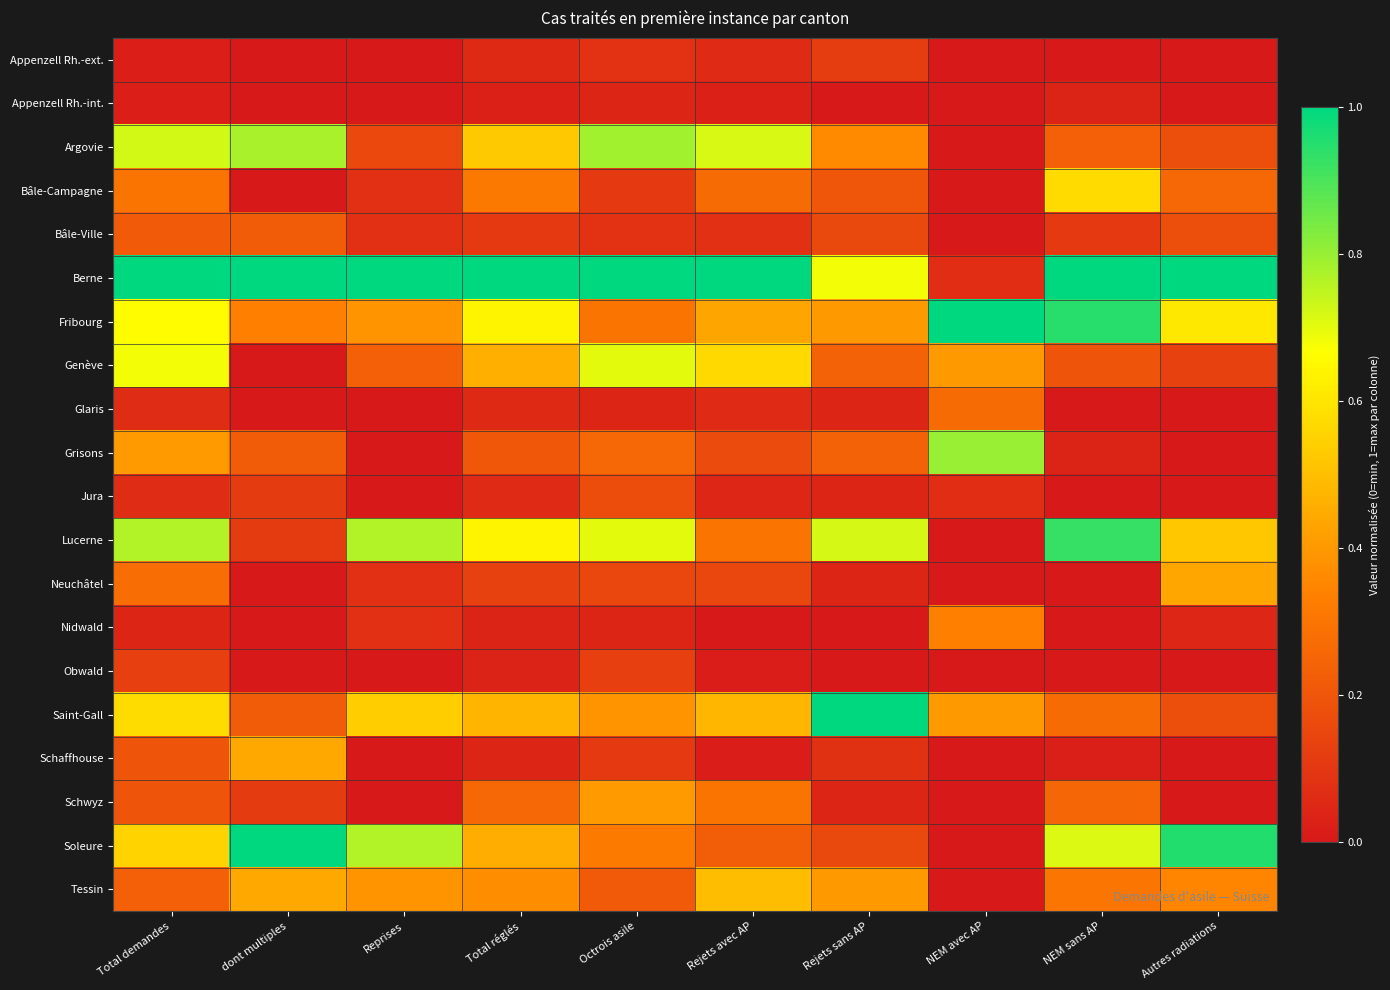

Reading left to right, list all the values displayed in this chart.

Appenzell Rh.-ext.: Total demandes=0.0	dont multiples=0.0	Reprises=0.0	Total réglés=0.1	Octrois asile=0.1	Rejets avec AP=0.1	Rejets sans AP=0.1	NEM avec AP=0.0	NEM sans AP=0.0	Autres radiations=0.0
Appenzell Rh.-int.: Total demandes=0.0	dont multiples=0.0	Reprises=0.0	Total réglés=0.0	Octrois asile=0.0	Rejets avec AP=0.0	Rejets sans AP=0.0	NEM avec AP=0.0	NEM sans AP=0.0	Autres radiations=0.0
Argovie: Total demandes=0.7	dont multiples=0.8	Reprises=0.2	Total réglés=0.5	Octrois asile=0.8	Rejets avec AP=0.7	Rejets sans AP=0.4	NEM avec AP=0.0	NEM sans AP=0.2	Autres radiations=0.2
Bâle-Campagne: Total demandes=0.3	dont multiples=0.0	Reprises=0.1	Total réglés=0.3	Octrois asile=0.1	Rejets avec AP=0.3	Rejets sans AP=0.2	NEM avec AP=0.0	NEM sans AP=0.6	Autres radiations=0.3
Bâle-Ville: Total demandes=0.2	dont multiples=0.2	Reprises=0.1	Total réglés=0.1	Octrois asile=0.1	Rejets avec AP=0.1	Rejets sans AP=0.2	NEM avec AP=0.0	NEM sans AP=0.1	Autres radiations=0.2
Berne: Total demandes=1.0	dont multiples=1.0	Reprises=1.0	Total réglés=1.0	Octrois asile=1.0	Rejets avec AP=1.0	Rejets sans AP=0.7	NEM avec AP=0.1	NEM sans AP=1.0	Autres radiations=1.0
Fribourg: Total demandes=0.7	dont multiples=0.3	Reprises=0.4	Total réglés=0.6	Octrois asile=0.3	Rejets avec AP=0.4	Rejets sans AP=0.4	NEM avec AP=1.0	NEM sans AP=0.9	Autres radiations=0.6
Genève: Total demandes=0.7	dont multiples=0.0	Reprises=0.2	Total réglés=0.5	Octrois asile=0.7	Rejets avec AP=0.6	Rejets sans AP=0.2	NEM avec AP=0.4	NEM sans AP=0.2	Autres radiations=0.1
Glaris: Total demandes=0.1	dont multiples=0.0	Reprises=0.0	Total réglés=0.1	Octrois asile=0.0	Rejets avec AP=0.1	Rejets sans AP=0.0	NEM avec AP=0.3	NEM sans AP=0.0	Autres radiations=0.0
Grisons: Total demandes=0.4	dont multiples=0.2	Reprises=0.0	Total réglés=0.2	Octrois asile=0.3	Rejets avec AP=0.2	Rejets sans AP=0.2	NEM avec AP=0.8	NEM sans AP=0.0	Autres radiations=0.0
Jura: Total demandes=0.1	dont multiples=0.1	Reprises=0.0	Total réglés=0.1	Octrois asile=0.2	Rejets avec AP=0.0	Rejets sans AP=0.0	NEM avec AP=0.1	NEM sans AP=0.0	Autres radiations=0.0
Lucerne: Total demandes=0.8	dont multiples=0.1	Reprises=0.8	Total réglés=0.6	Octrois asile=0.7	Rejets avec AP=0.3	Rejets sans AP=0.7	NEM avec AP=0.0	NEM sans AP=0.9	Autres radiations=0.5
Neuchâtel: Total demandes=0.3	dont multiples=0.0	Reprises=0.1	Total réglés=0.1	Octrois asile=0.1	Rejets avec AP=0.1	Rejets sans AP=0.0	NEM avec AP=0.0	NEM sans AP=0.0	Autres radiations=0.4
Nidwald: Total demandes=0.0	dont multiples=0.0	Reprises=0.1	Total réglés=0.0	Octrois asile=0.0	Rejets avec AP=0.0	Rejets sans AP=0.0	NEM avec AP=0.3	NEM sans AP=0.0	Autres radiations=0.0
Obwald: Total demandes=0.1	dont multiples=0.0	Reprises=0.0	Total réglés=0.0	Octrois asile=0.1	Rejets avec AP=0.0	Rejets sans AP=0.0	NEM avec AP=0.0	NEM sans AP=0.0	Autres radiations=0.0
Saint-Gall: Total demandes=0.6	dont multiples=0.2	Reprises=0.5	Total réglés=0.5	Octrois asile=0.4	Rejets avec AP=0.5	Rejets sans AP=1.0	NEM avec AP=0.4	NEM sans AP=0.3	Autres radiations=0.2
Schaffhouse: Total demandes=0.2	dont multiples=0.4	Reprises=0.0	Total réglés=0.0	Octrois asile=0.1	Rejets avec AP=0.0	Rejets sans AP=0.1	NEM avec AP=0.0	NEM sans AP=0.0	Autres radiations=0.0
Schwyz: Total demandes=0.2	dont multiples=0.1	Reprises=0.0	Total réglés=0.3	Octrois asile=0.4	Rejets avec AP=0.3	Rejets sans AP=0.0	NEM avec AP=0.0	NEM sans AP=0.2	Autres radiations=0.0
Soleure: Total demandes=0.6	dont multiples=1.0	Reprises=0.8	Total réglés=0.5	Octrois asile=0.3	Rejets avec AP=0.2	Rejets sans AP=0.2	NEM avec AP=0.0	NEM sans AP=0.7	Autres radiations=1.0
Tessin: Total demandes=0.2	dont multiples=0.4	Reprises=0.4	Total réglés=0.4	Octrois asile=0.2	Rejets avec AP=0.5	Rejets sans AP=0.4	NEM avec AP=0.0	NEM sans AP=0.3	Autres radiations=0.3